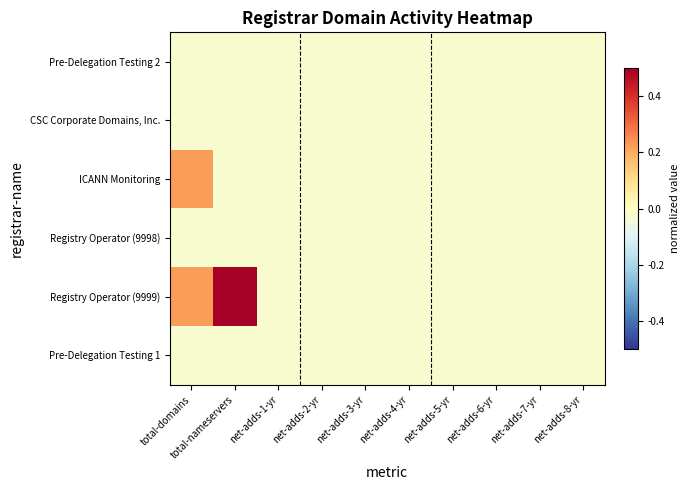

Which label corresponds to the largest value in the chart?

total-nameservers